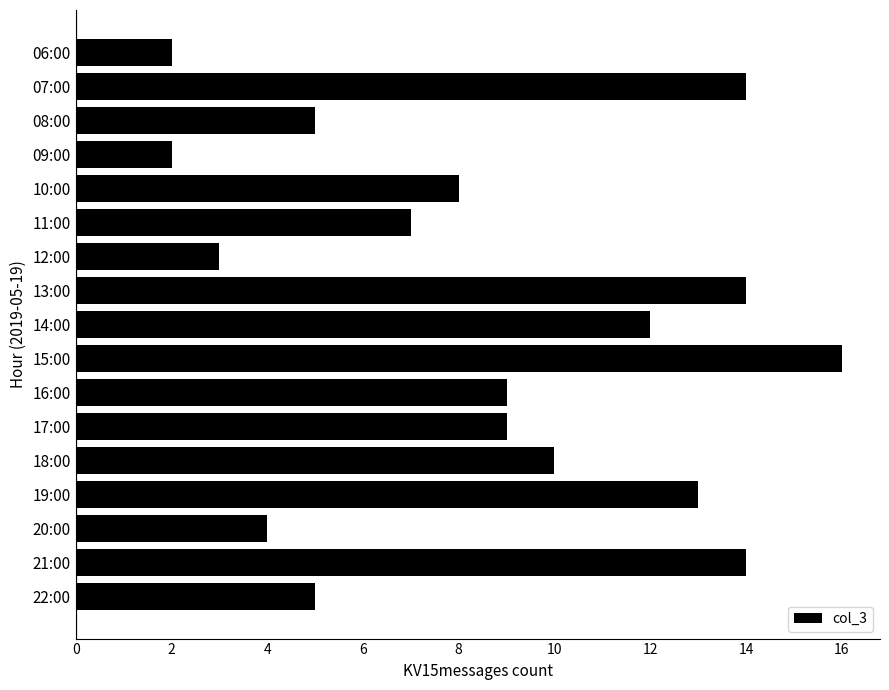

Which label corresponds to the largest value in the chart?

15:00